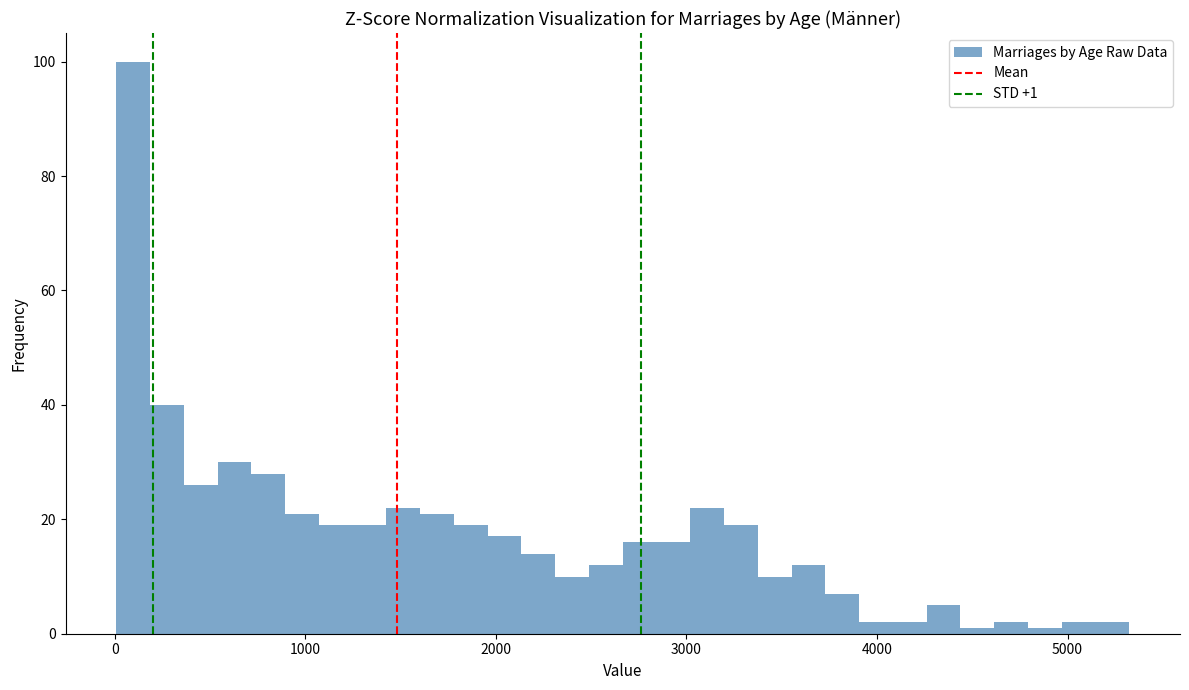

Around what value on the x-axis is the tallest bar? Give the approximate position of its centre, as read against the axis.

100